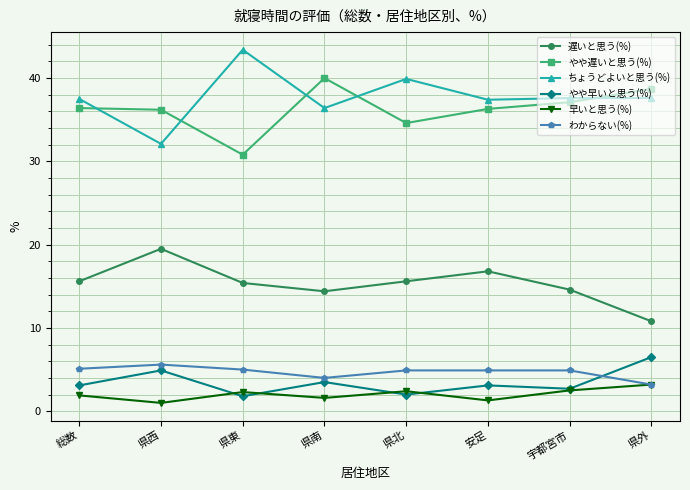

Which series has the largest total across all categories?

ちょうどよいと思う(%)